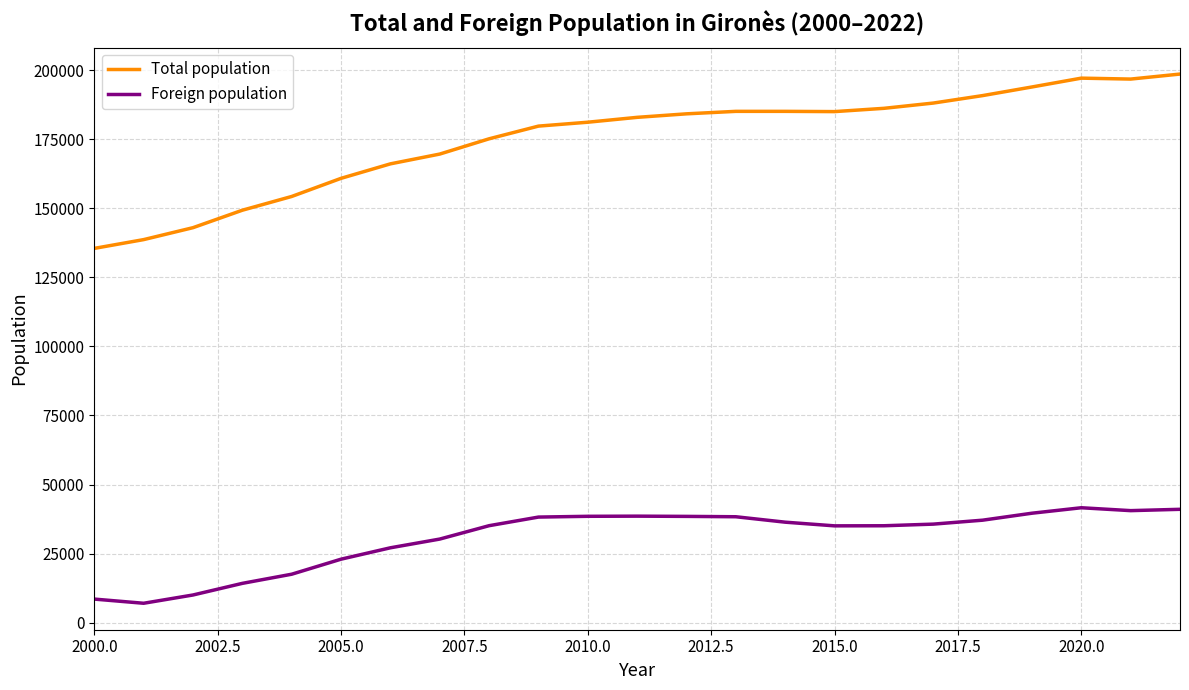

Which series has the largest range (max minus min)?

Total population